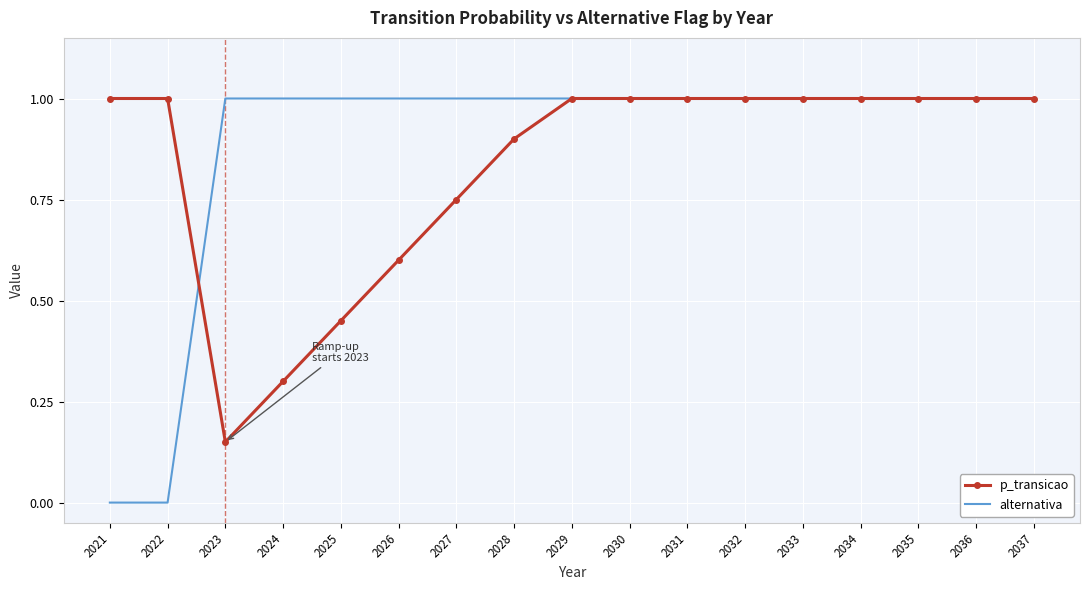

True or false: p_transicao has a value of 1.0 at 2034.

True